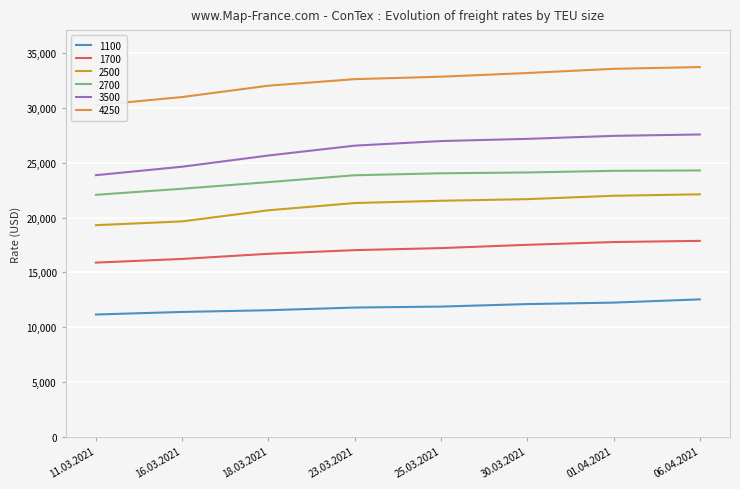

What is the minimum value for 3500?

23868